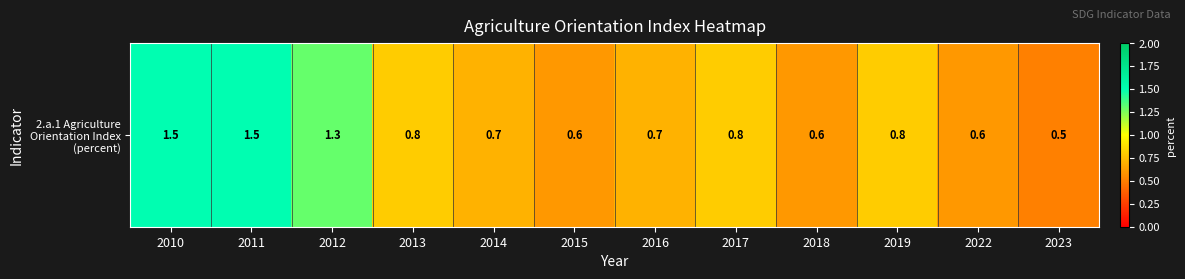

True or false: the data shows 0.8 at 2011.

False